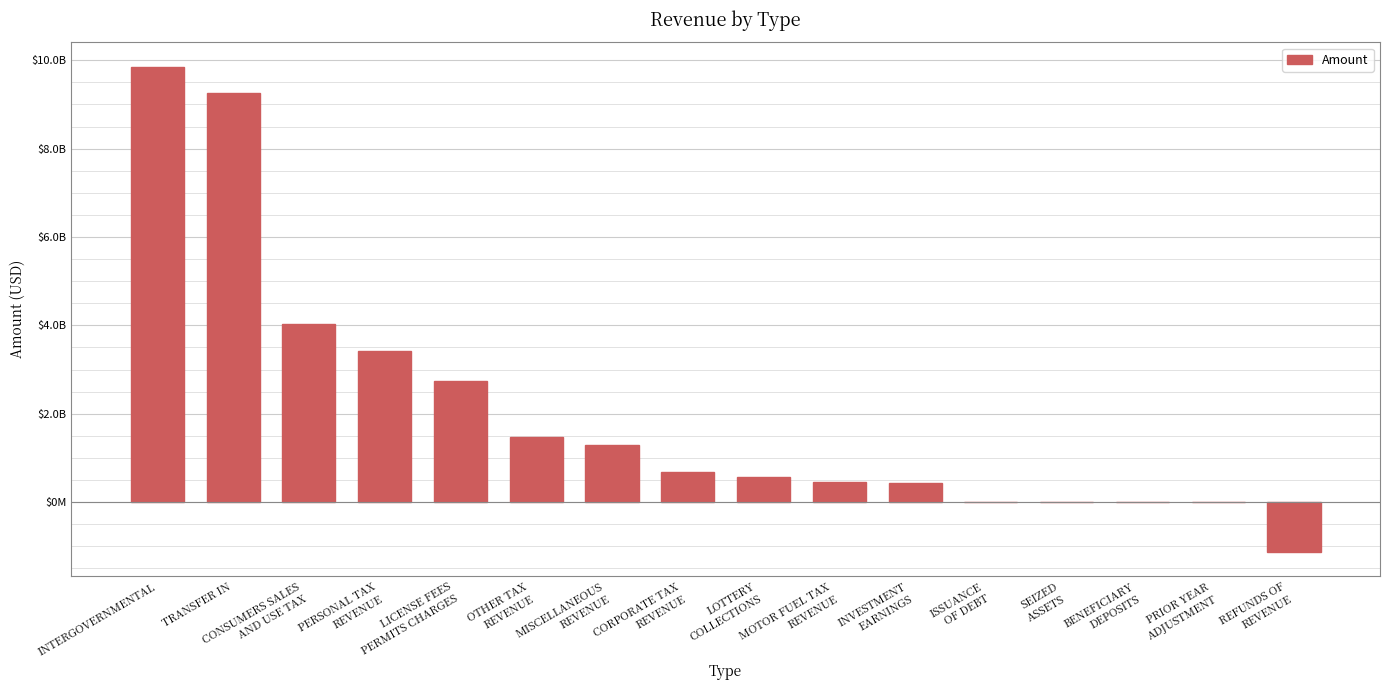

At which category does the chart reach its minimum across all series?

REFUNDS OF
REVENUE